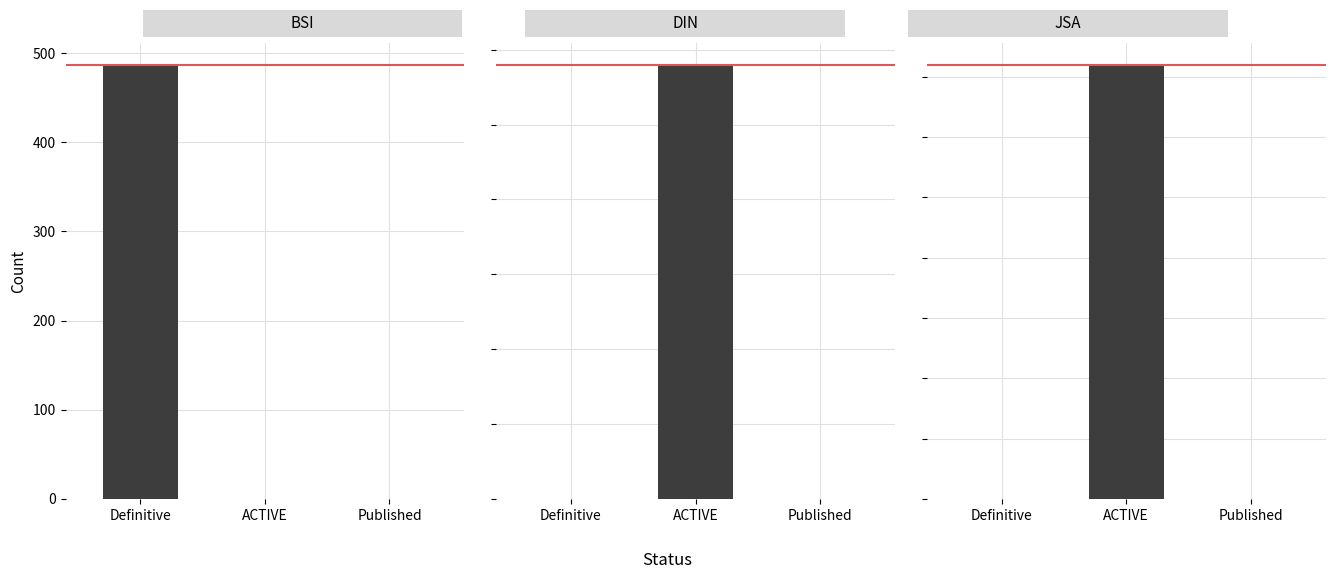

Rank the series at Published from lowest to highest value.

BSI, DIN, JSA